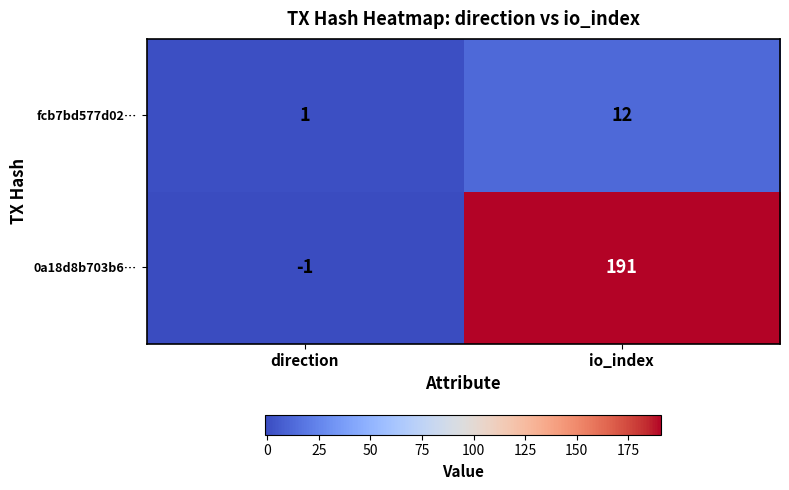

List the series in order of their peak value, highest first.

0a18d8b703b6…, fcb7bd577d02…